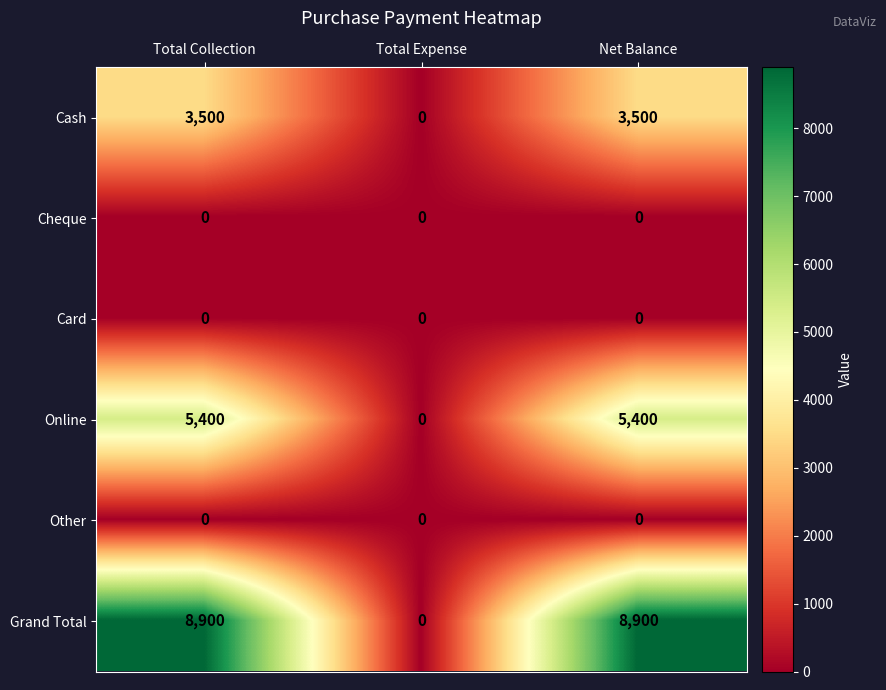

Reading left to right, what are all the values shown in this chart?

Cash: 3500	0	3500
Cheque: 0	0	0
Card: 0	0	0
Online: 5400	0	5400
Other: 0	0	0
Grand Total: 8900	0	8900